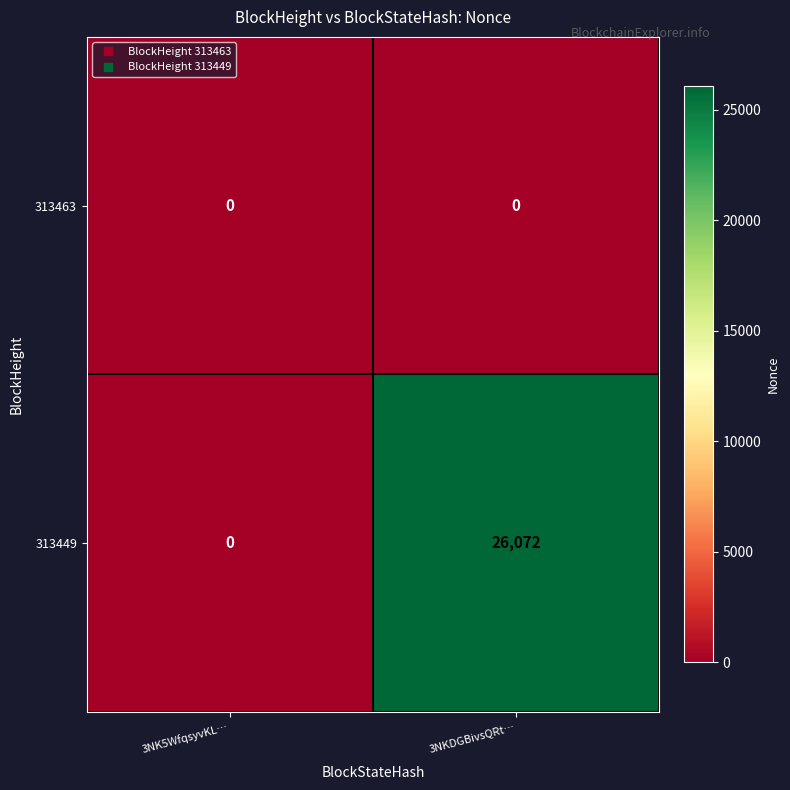

List the series in order of their peak value, lowest first.

313463, 313449